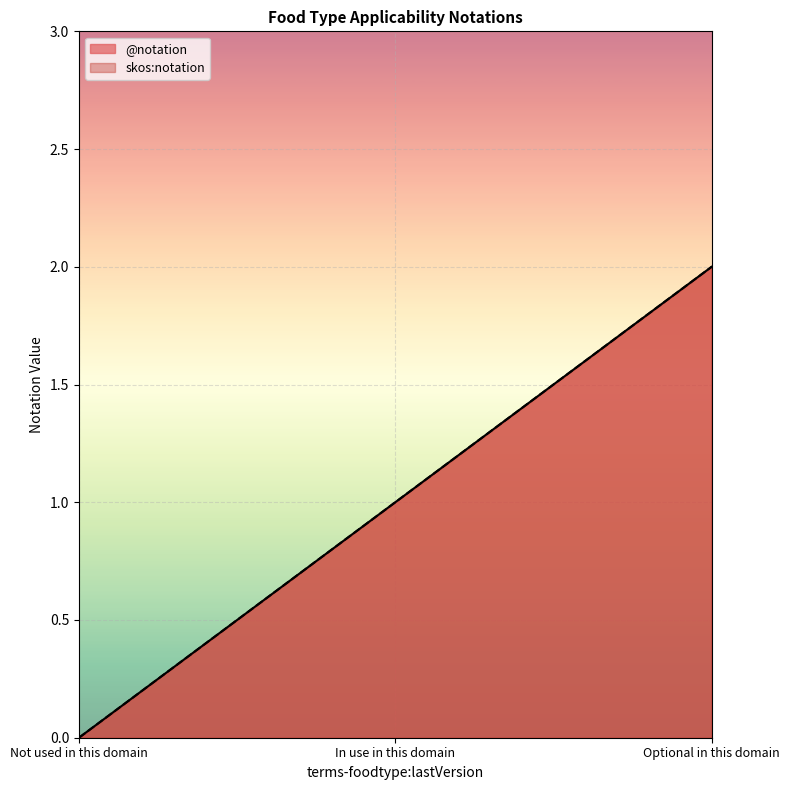

Does the chart display data point markers on the line(s)?

No